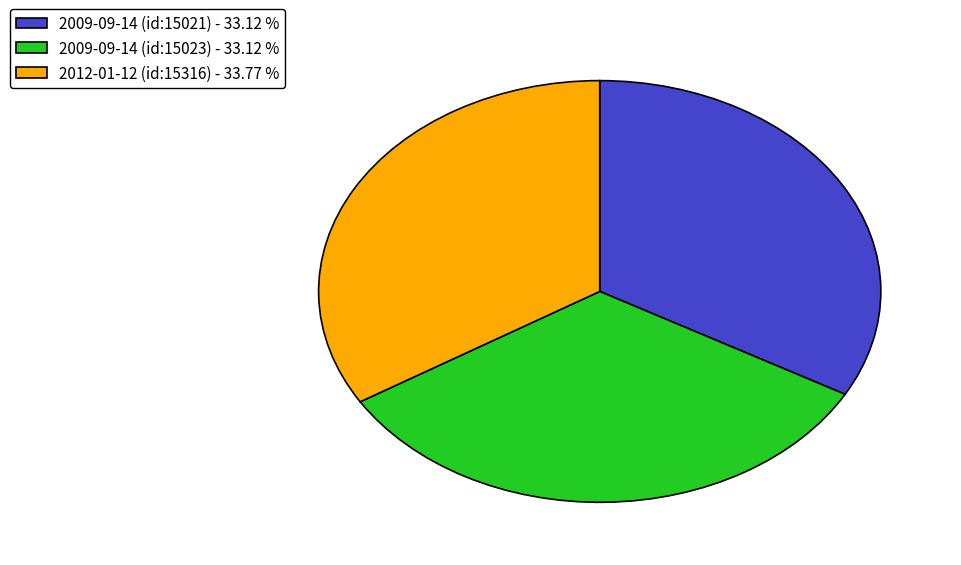

Does any single category account for the majority?

No